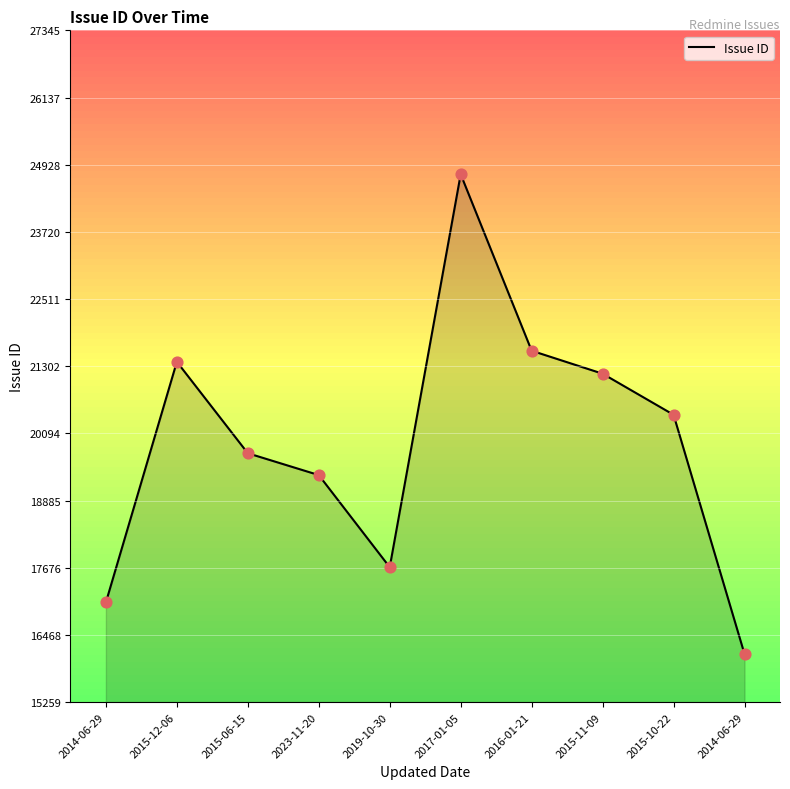

What is the ratio of the value at 2015-11-09 to the value at 2016-01-21?

1.0